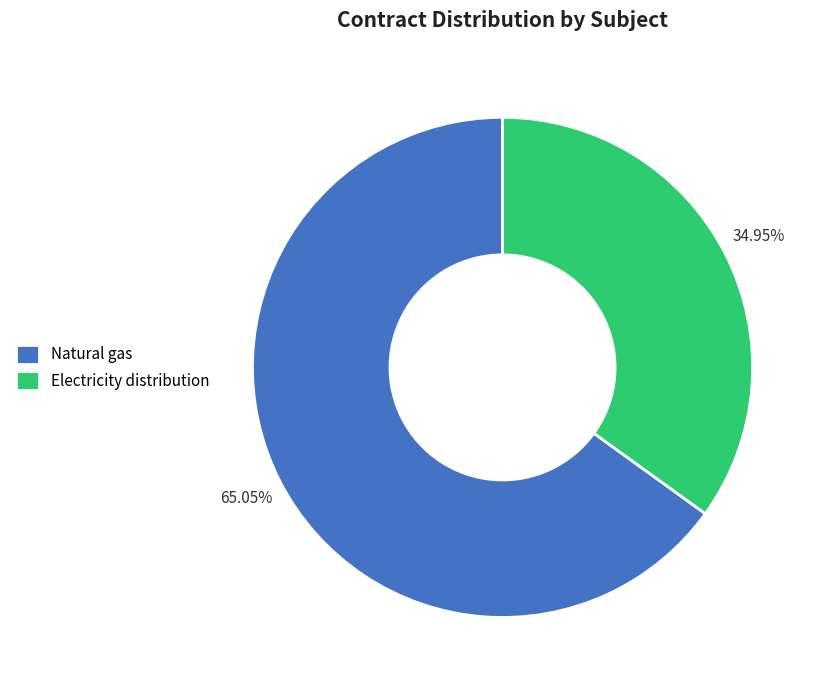

What percentage is the Natural gas slice, to the nearest percent?

65%